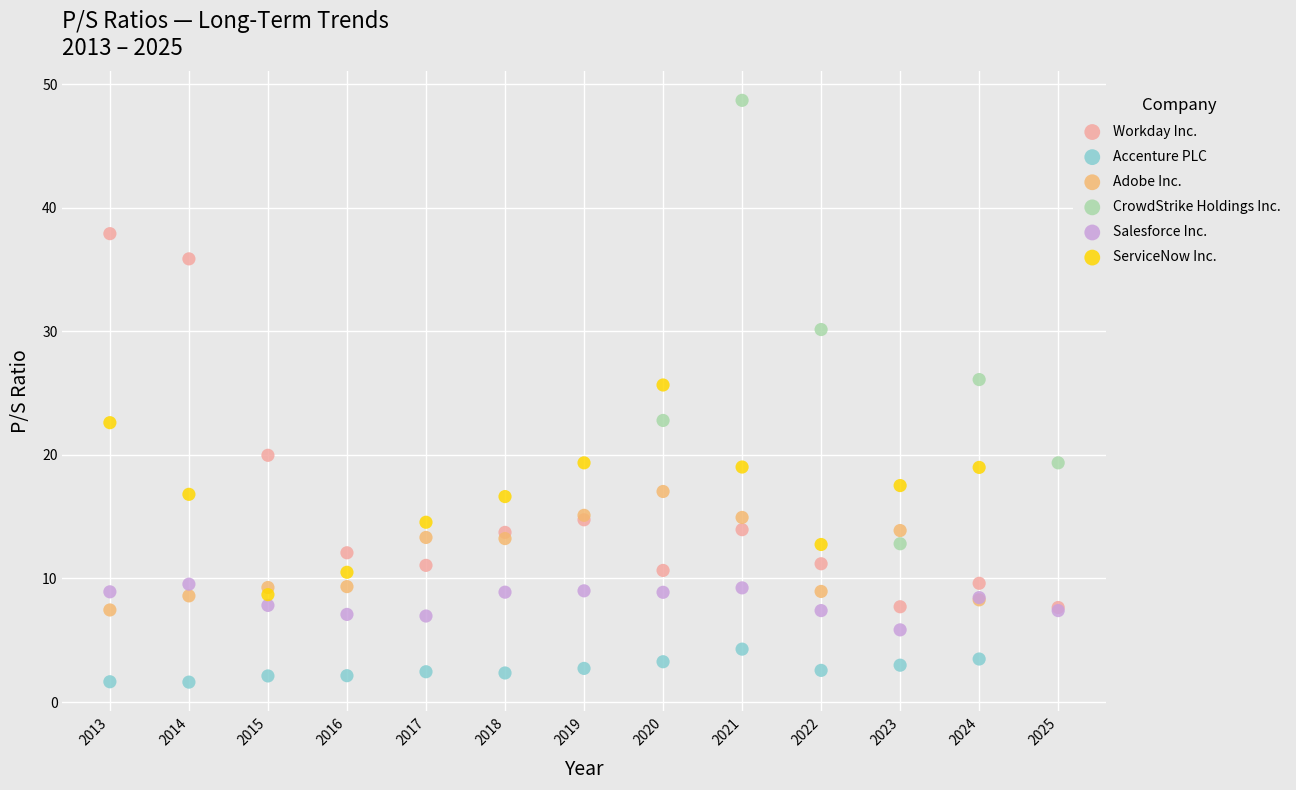

Which series contains the highest Y value?

CrowdStrike Holdings Inc.